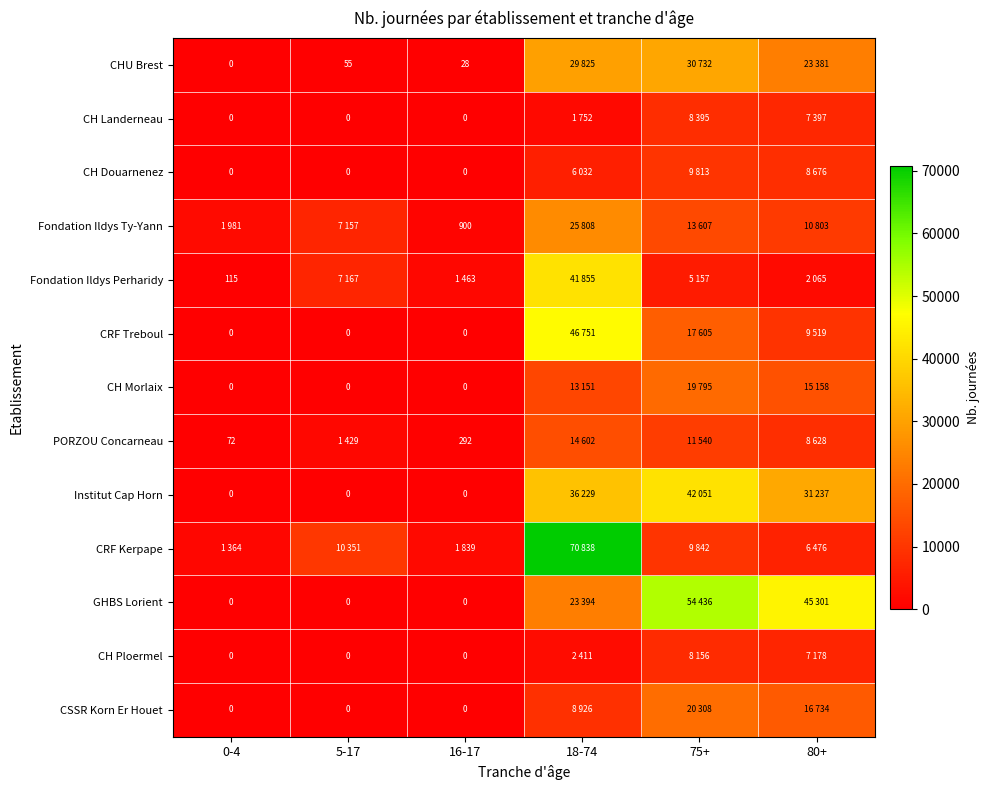

Which series has the largest total across all categories?

GHBS Lorient